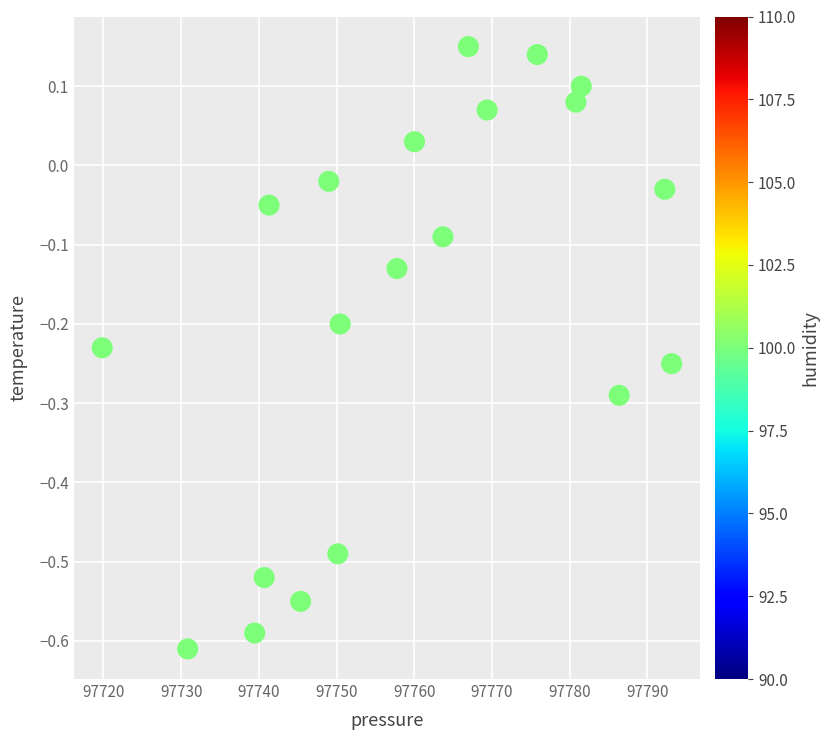

What is the range of X values (max minus min)?

73.3